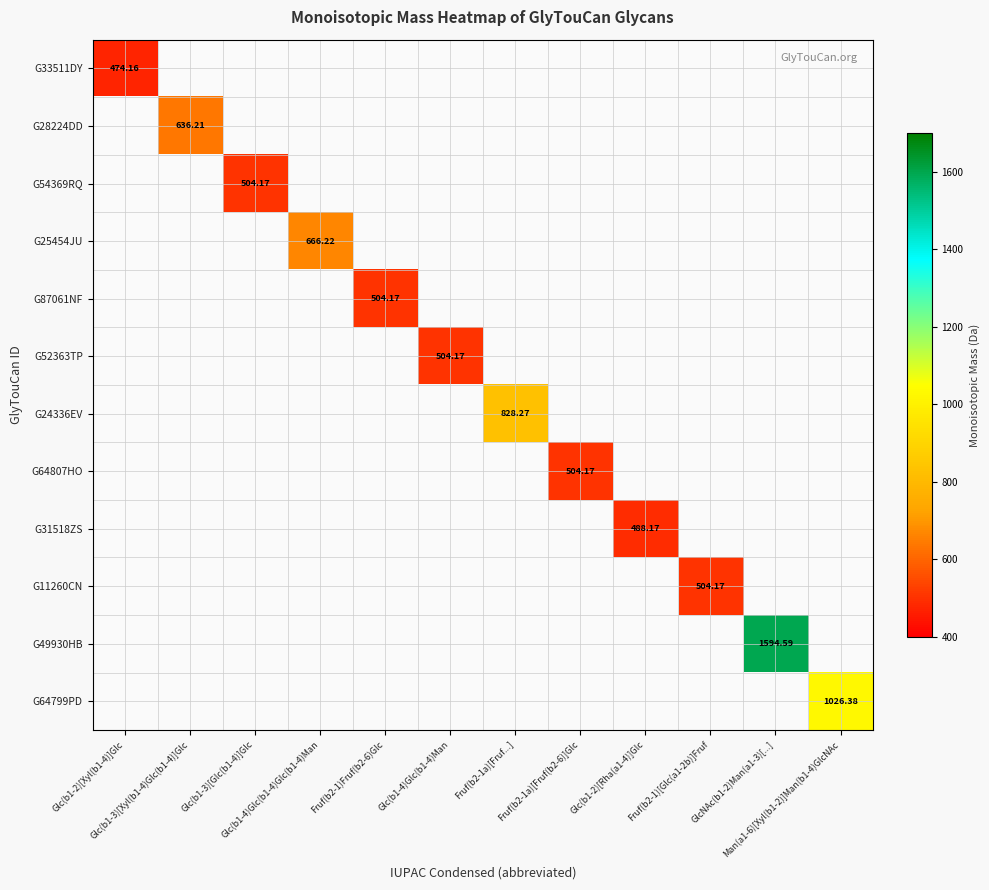

What is the smallest value displayed?

474.2